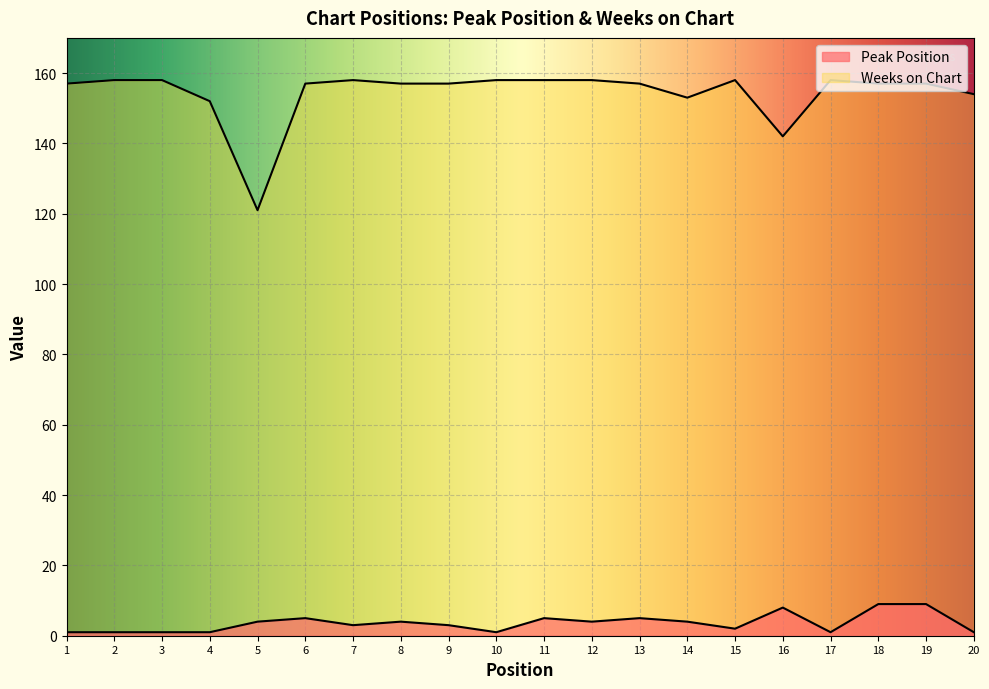

What is the total value across all series at 7?

161